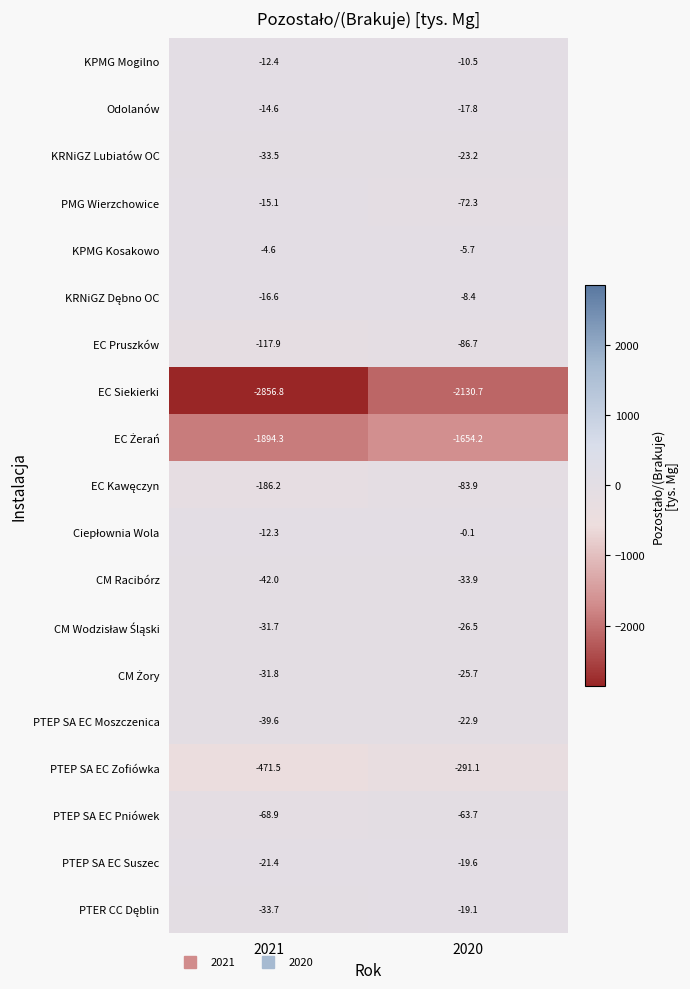

Is the value of PMG Wierzchowice at 2020 greater than the value of Odolanów at 2021?

No